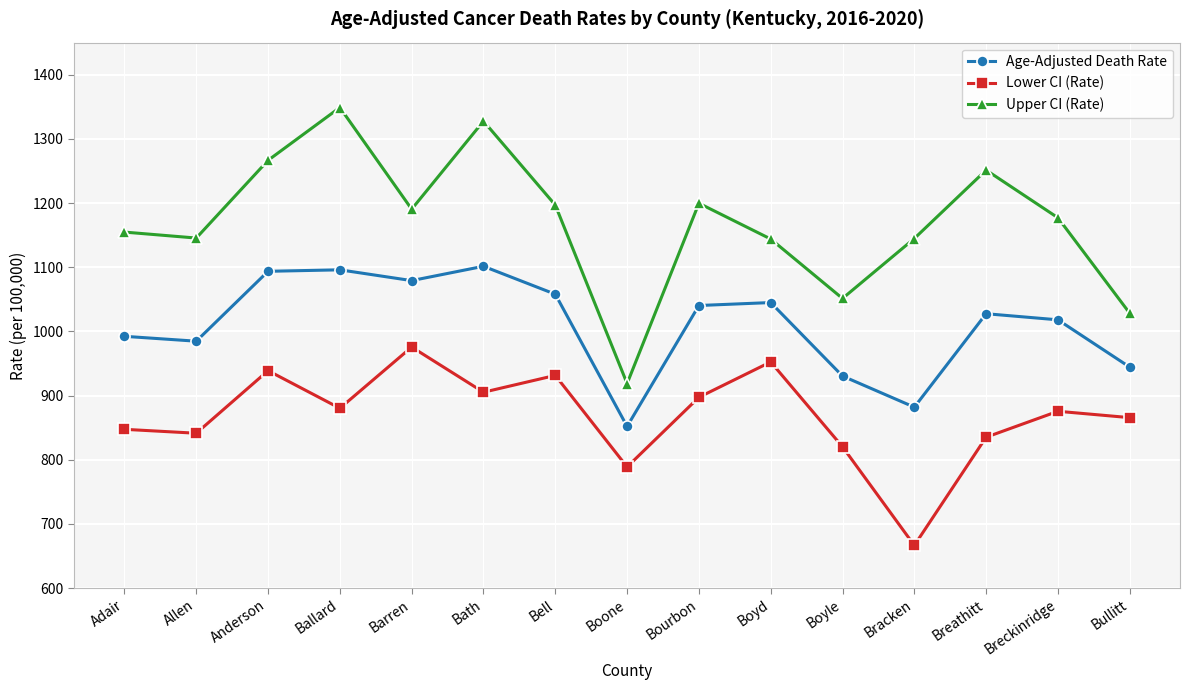

Where is Lower CI (Rate) nearest to the value 821?

Boyle